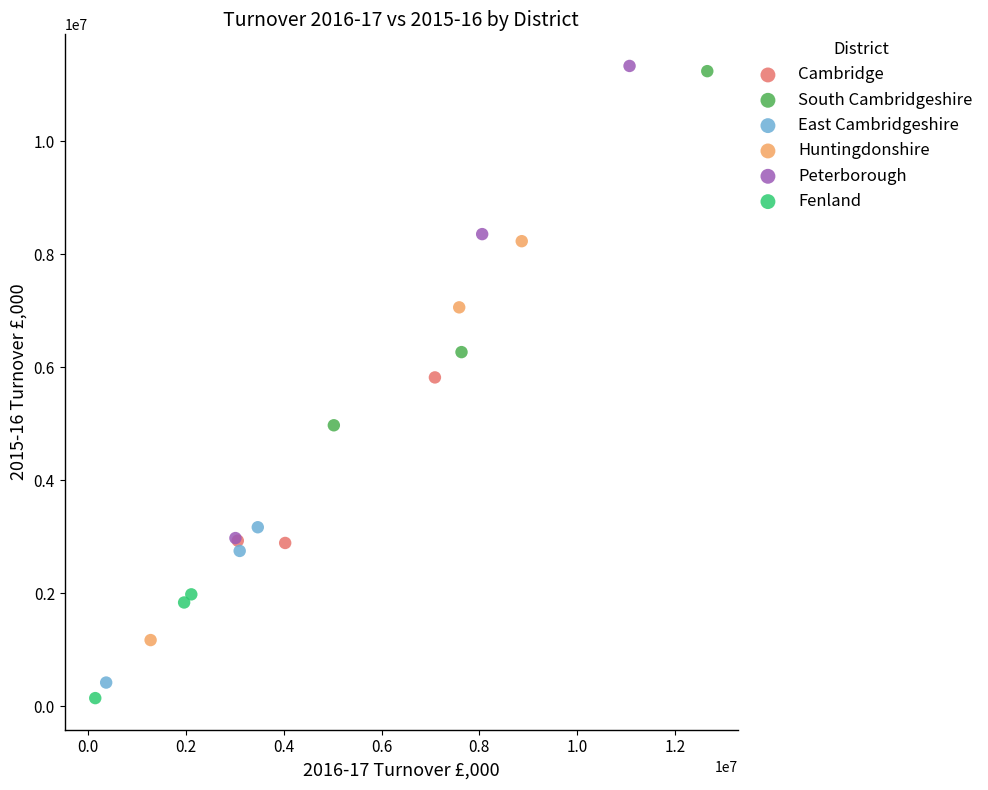

Which series reaches the minimum Y coordinate?

Fenland